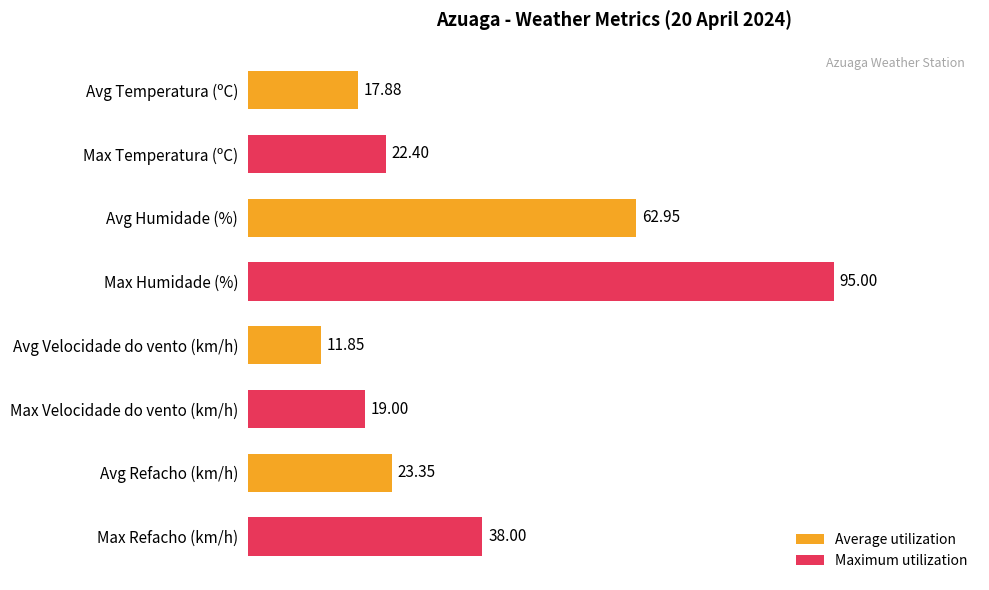

Where is the data nearest to the value 53?

Avg Humidade (%)